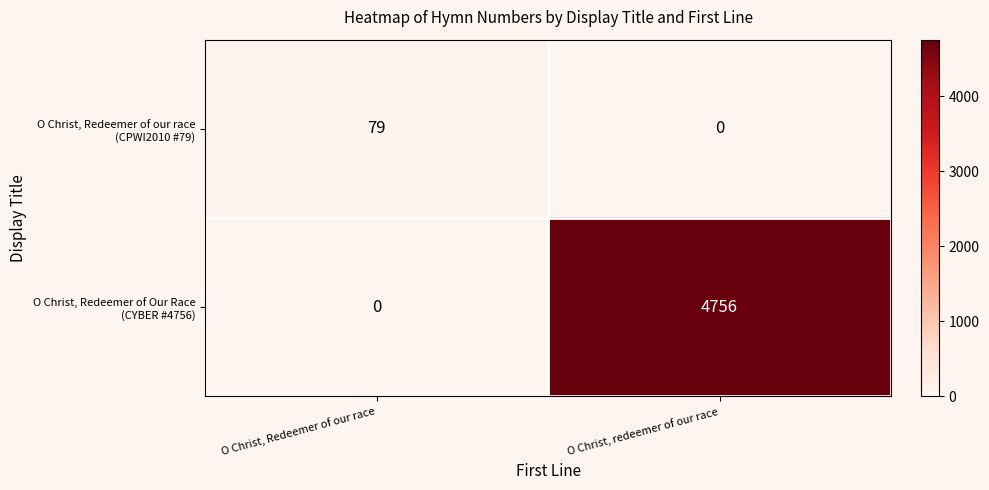

What is the spread (max minus min) of values at O Christ, Redeemer of our race?

79